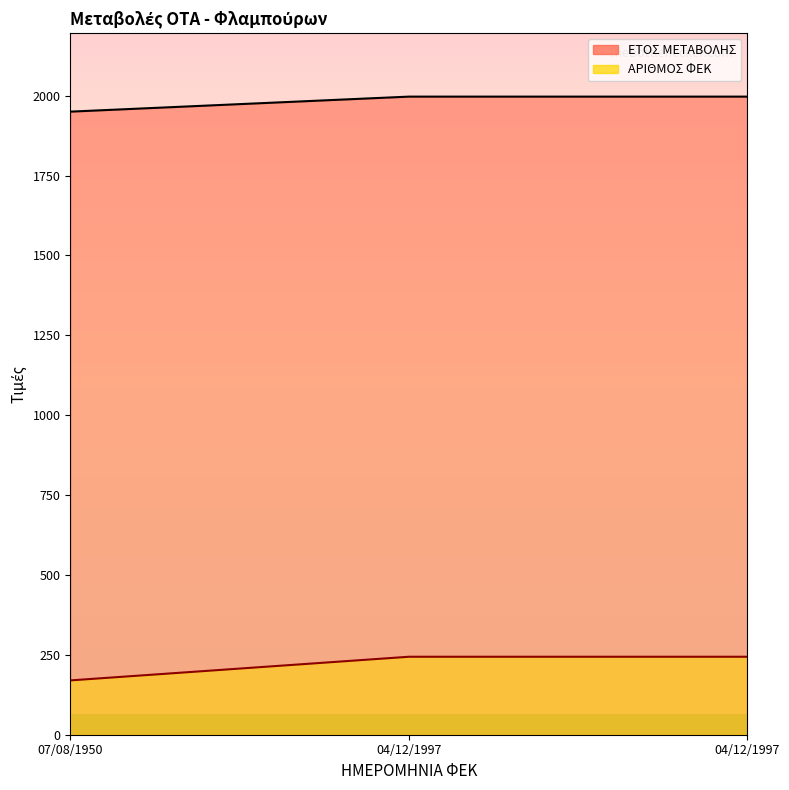

Reading left to right, list all the values displayed in this chart.

ΕΤΟΣ ΜΕΤΑΒΟΛΗΣ: 07/08/1950=1950	04/12/1997=1997	04/12/1997=1997
ΑΡΙΘΜΟΣ ΦΕΚ: 07/08/1950=170	04/12/1997=244	04/12/1997=244